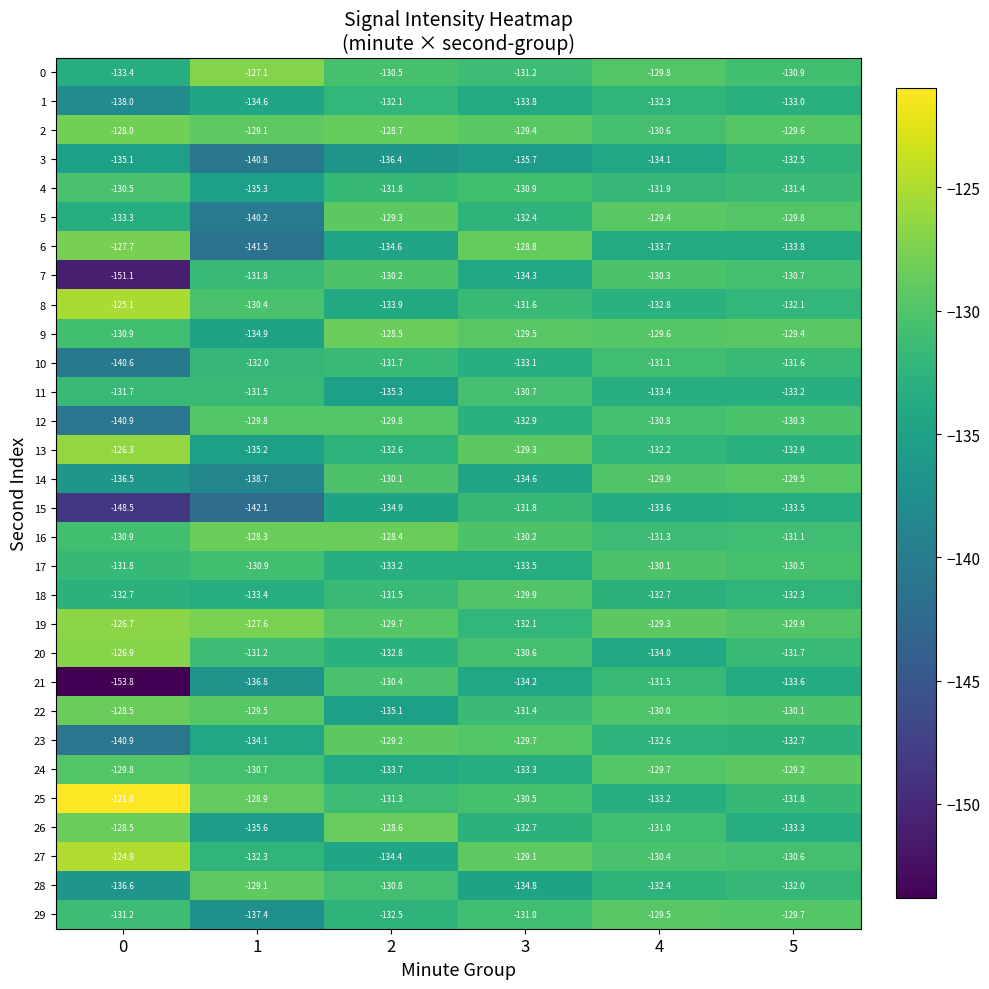

At which category is the sum across all series the highest?

5